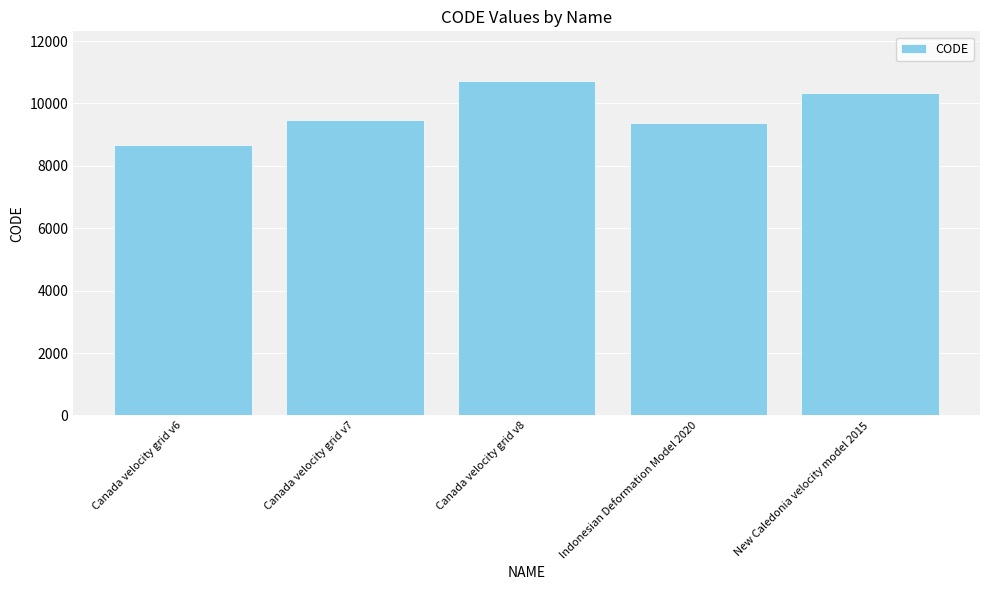

What is the average value?

9713